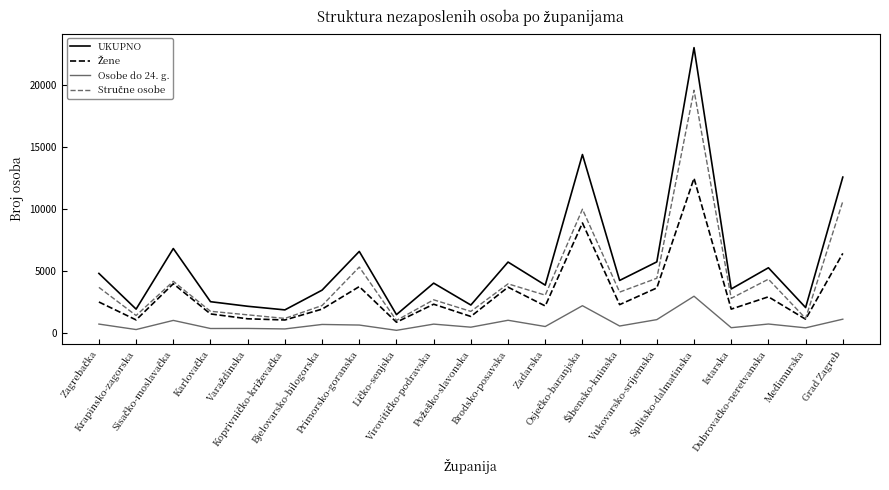

What is the maximum value shown in the chart?

22991